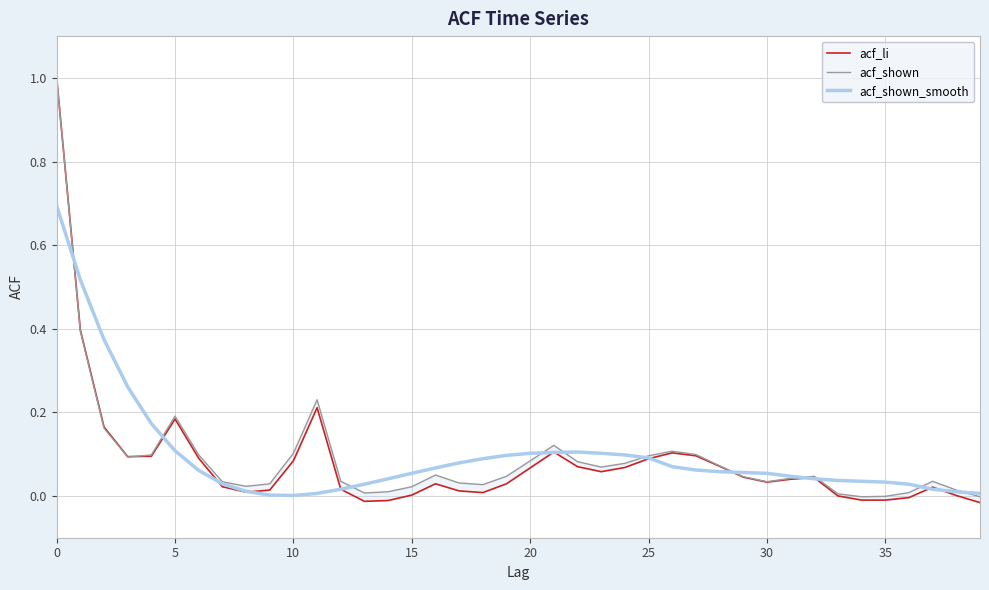

What is the highest value of the acf_shown_smooth series?

0.7